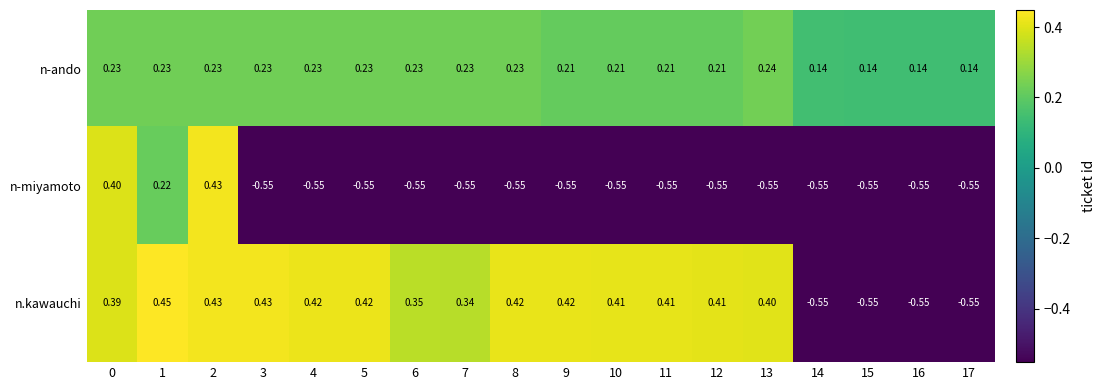

Rank the series by their maximum value, from highest to lowest.

n.kawauchi, n-miyamoto, n-ando